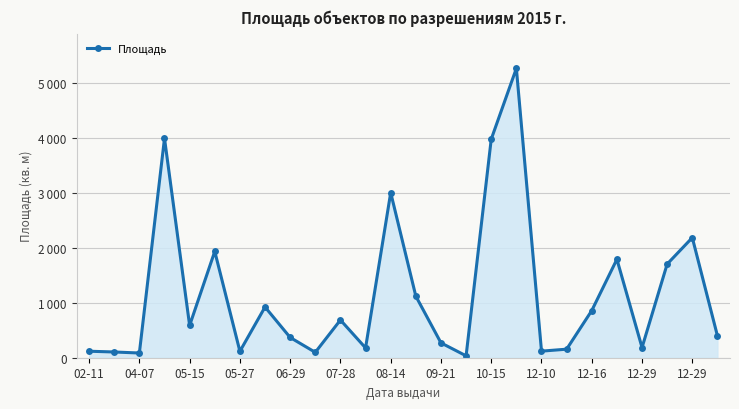

Does the chart have visible grid lines?

Yes